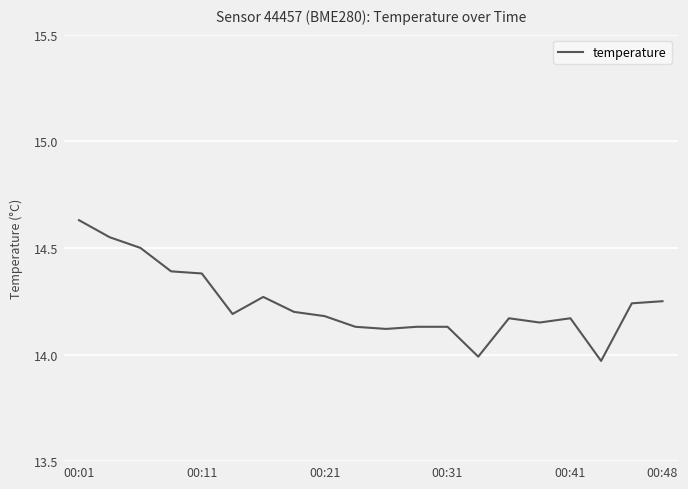

Is this an area chart (filled region under the line)?

No